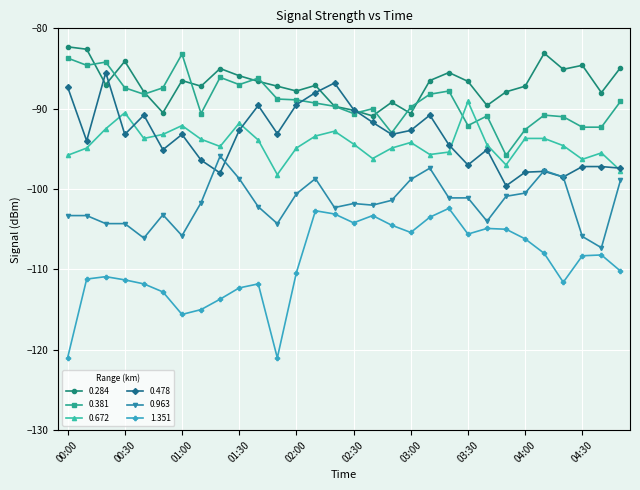

True or false: 1.351 and 0.672 intersect in this chart.

False